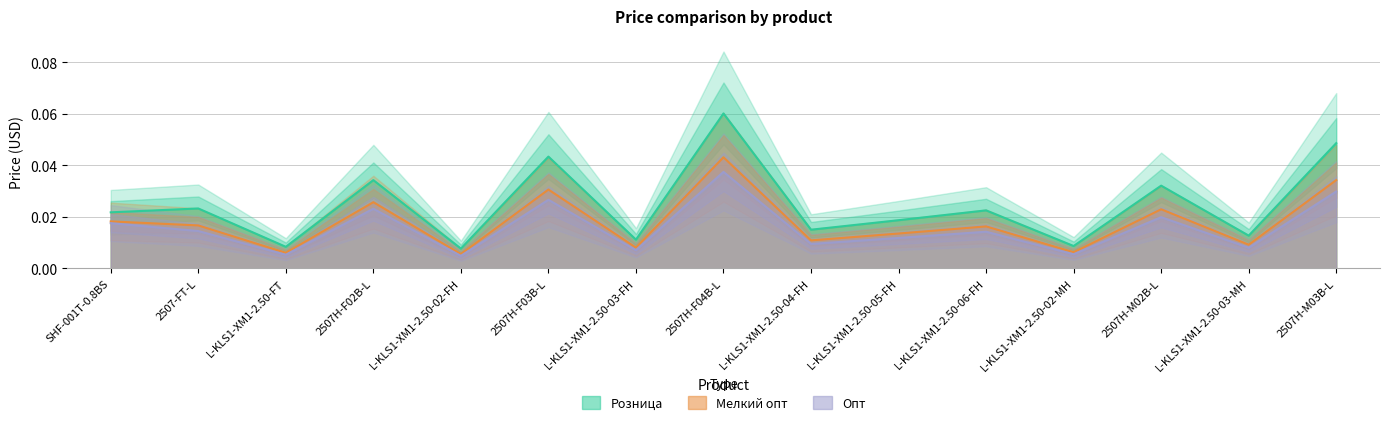

List the series in order of their peak value, highest first.

Розница, Мелкий опт, Опт